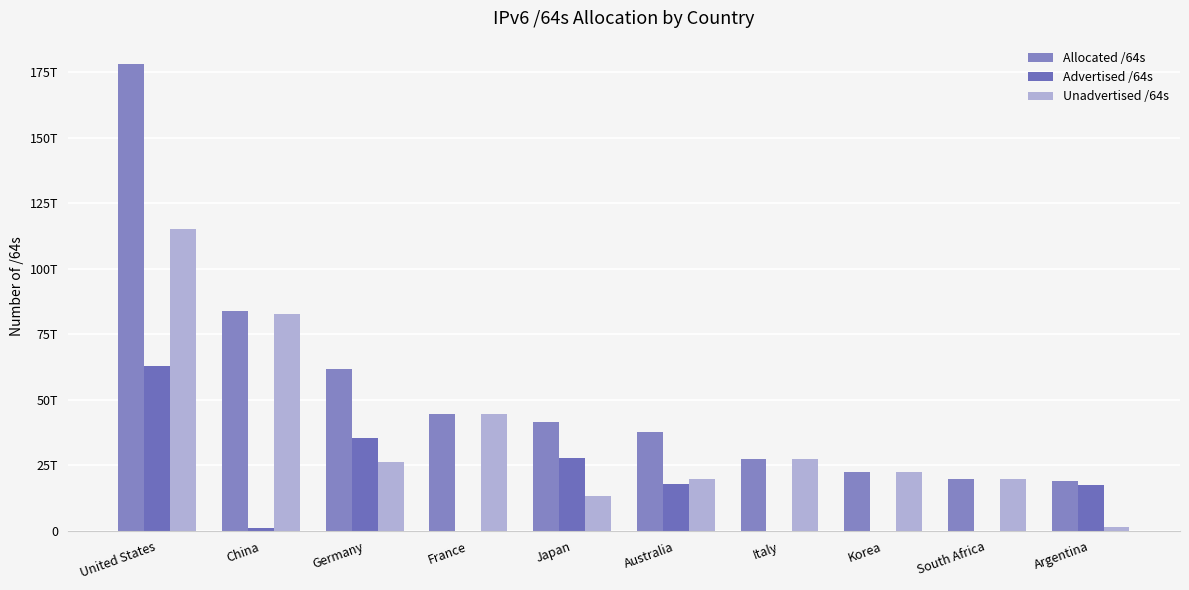

Are the bars grouped side by side (vs. stacked)?

Yes